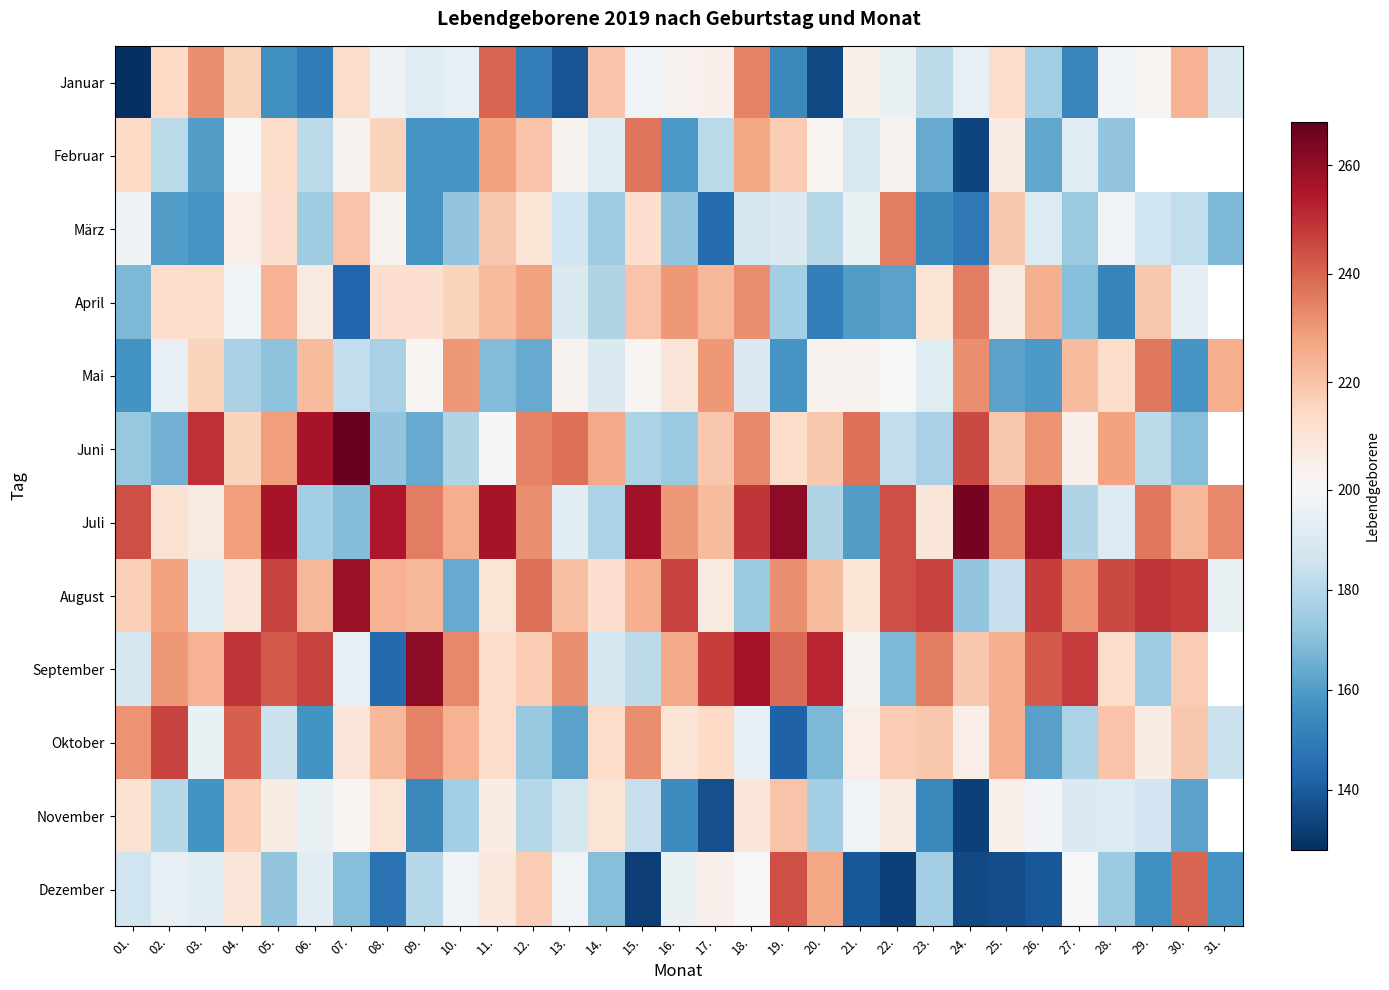

What is the difference between the highest and lowest values at 15.?

125.0